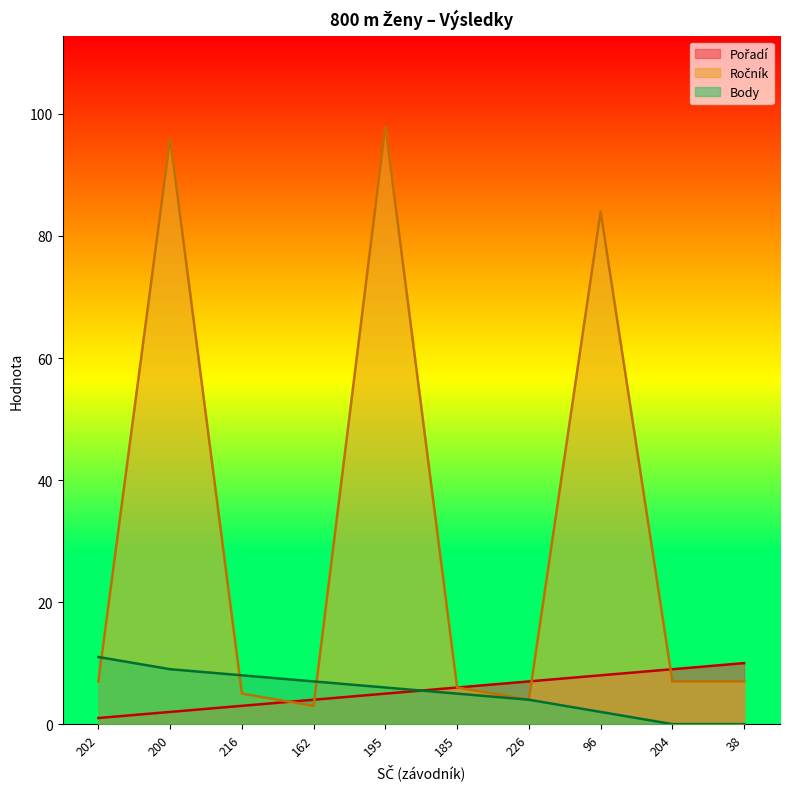

What are all the series names shown in the legend?

Pořadí, Ročník, Body